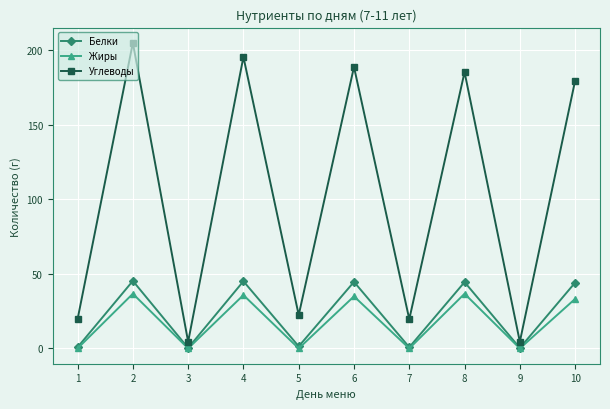

Which series changed the most between 8 and 9?

Углеводы